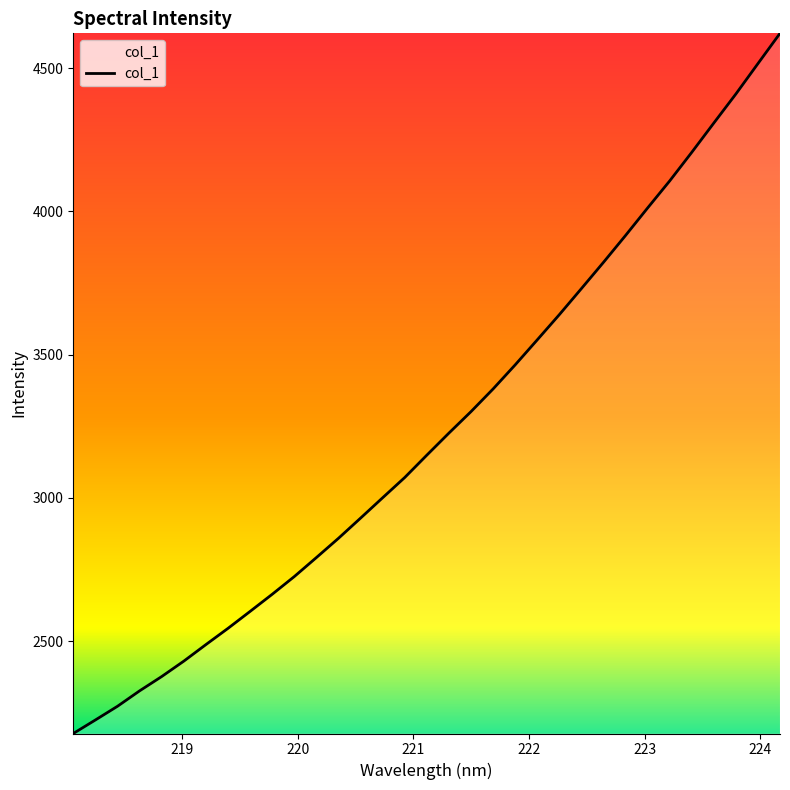

Is this an area chart (filled region under the line)?

No